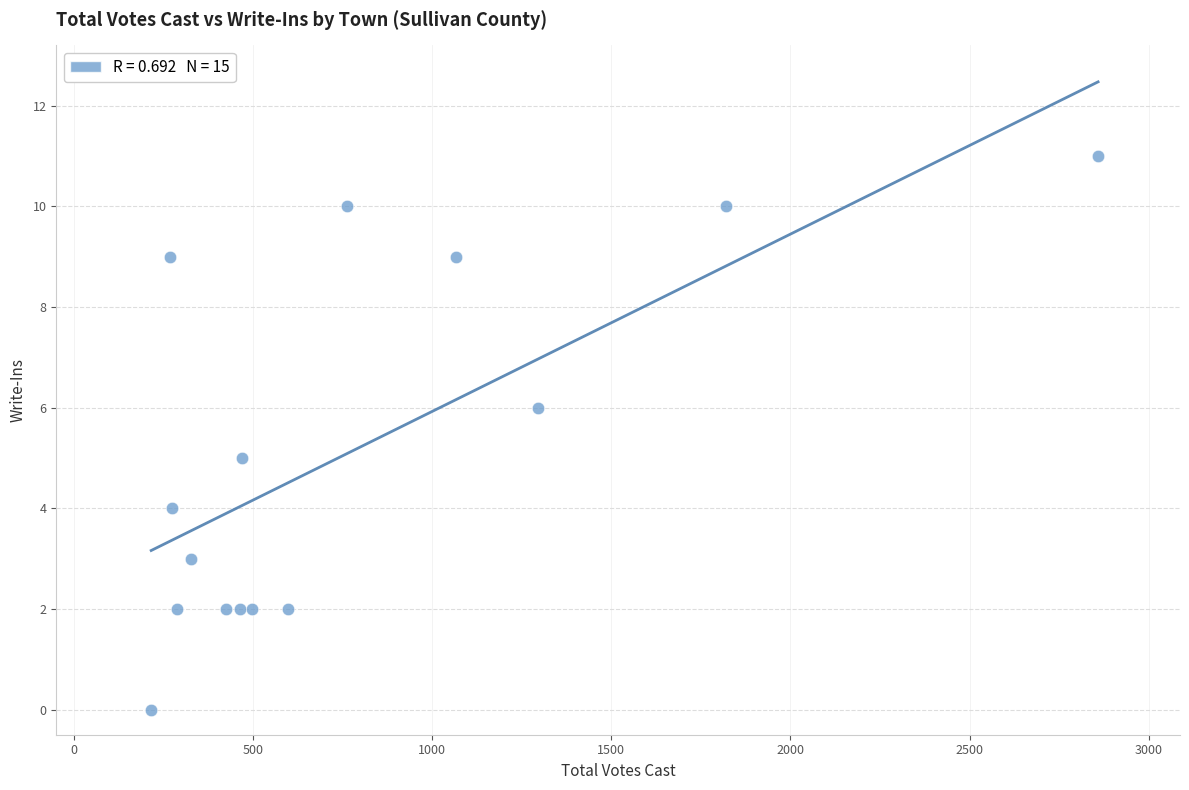

What is the range of X values (max minus min)?

2644